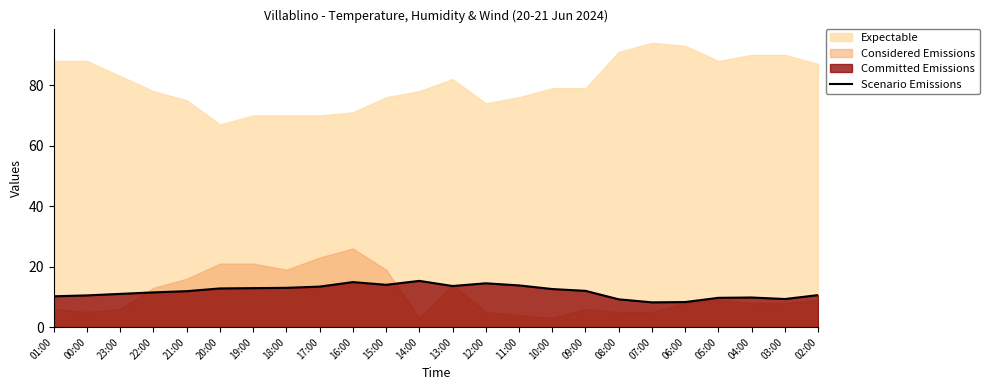

How many lines are shown in the chart?

1